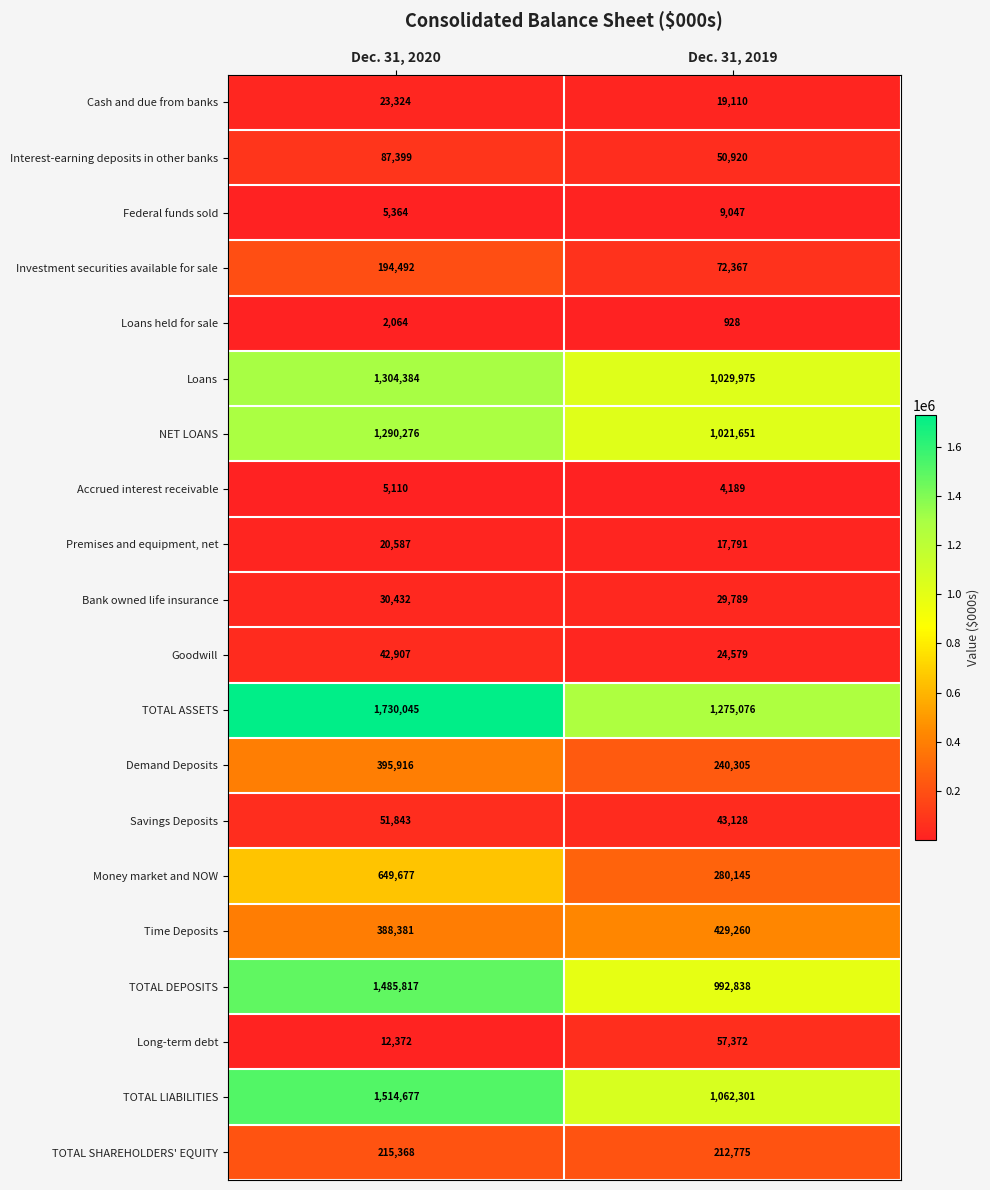

Which series has the largest total across all categories?

TOTAL ASSETS